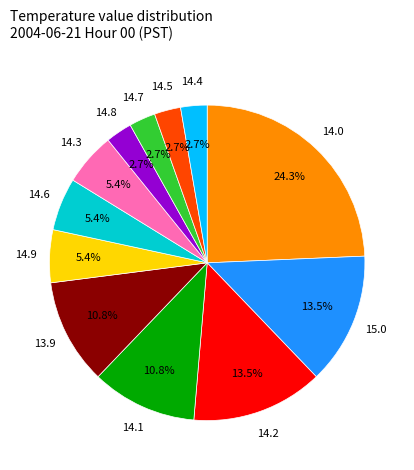

To the nearest percent, what is the difference between the largest and smallest slice percentages?

22%